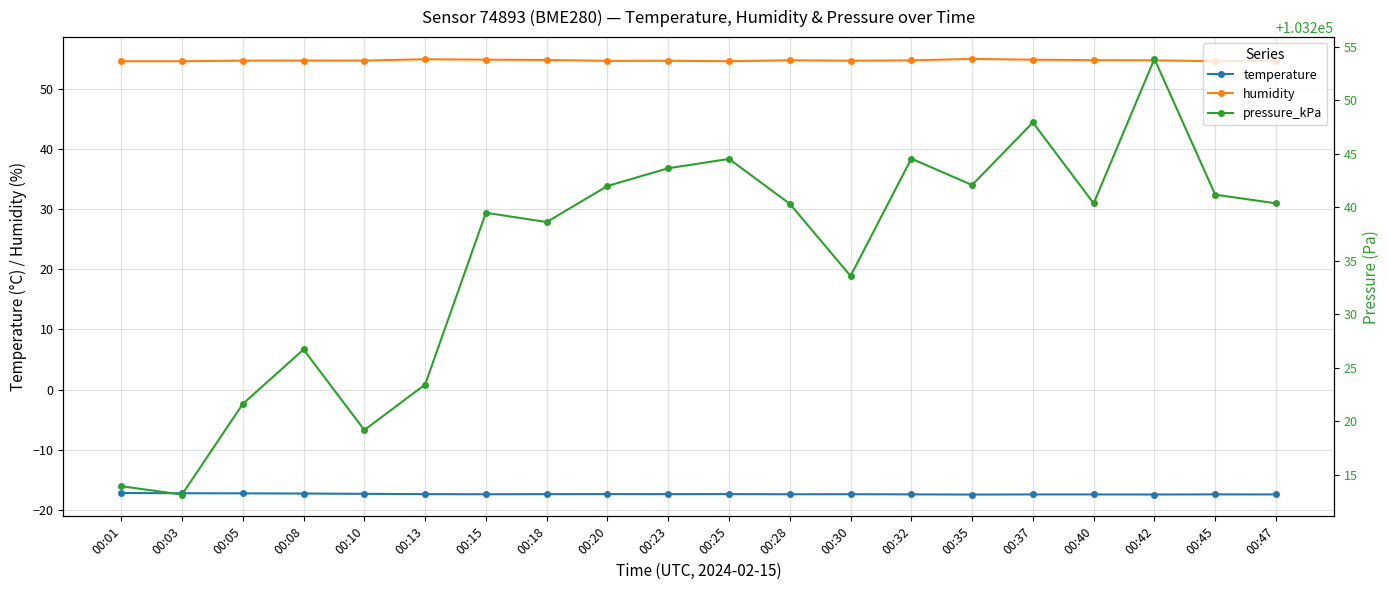

What is the sum of the humidity values at 00:15 and 00:01?

109.6